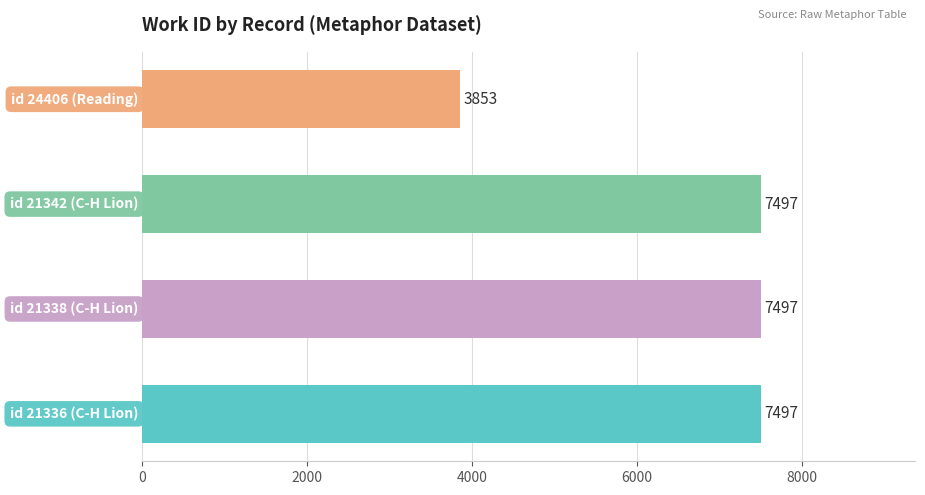

How many data points are less than 7497?

1